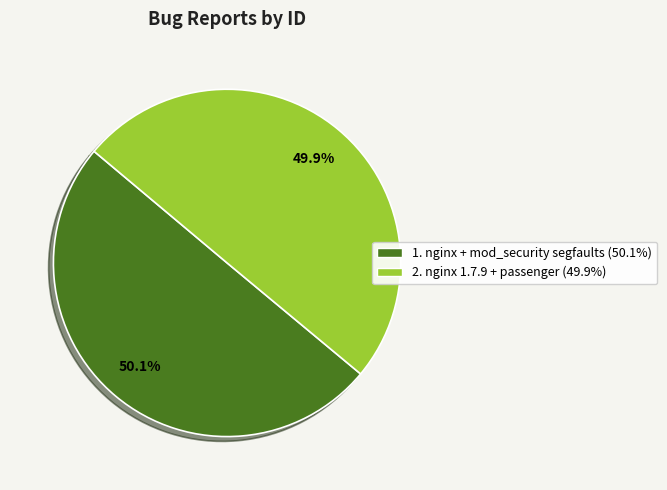

Is there any slice that represents more than half of the pie?

Yes